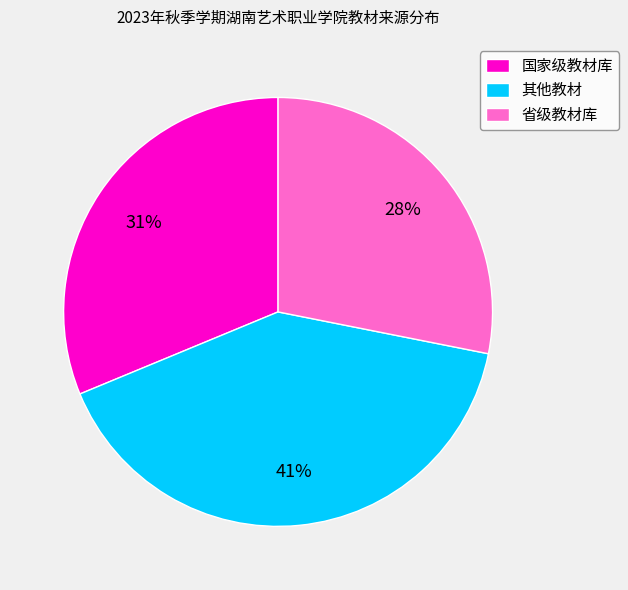

Combined, do 省级教材库 and 其他教材 account for over 50%?

Yes